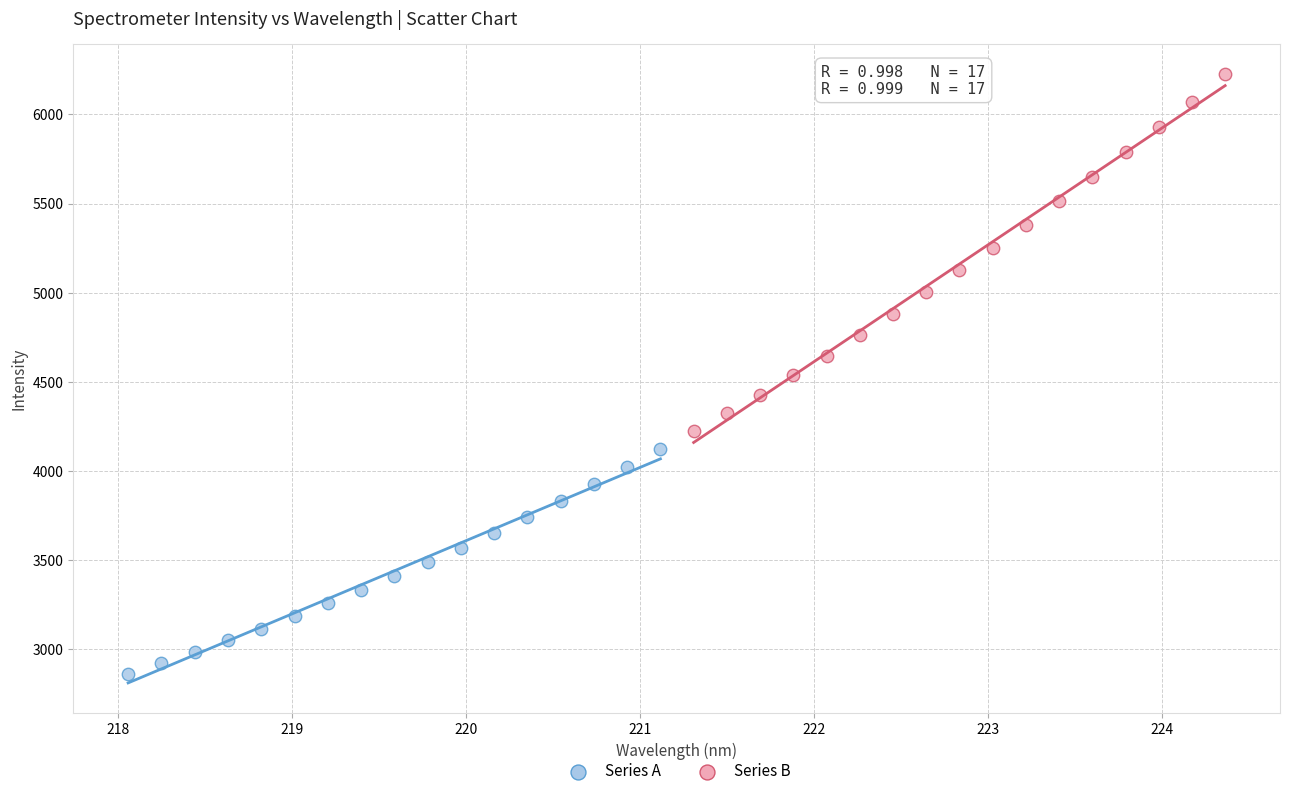

Which series contains the lowest Y value?

Series A